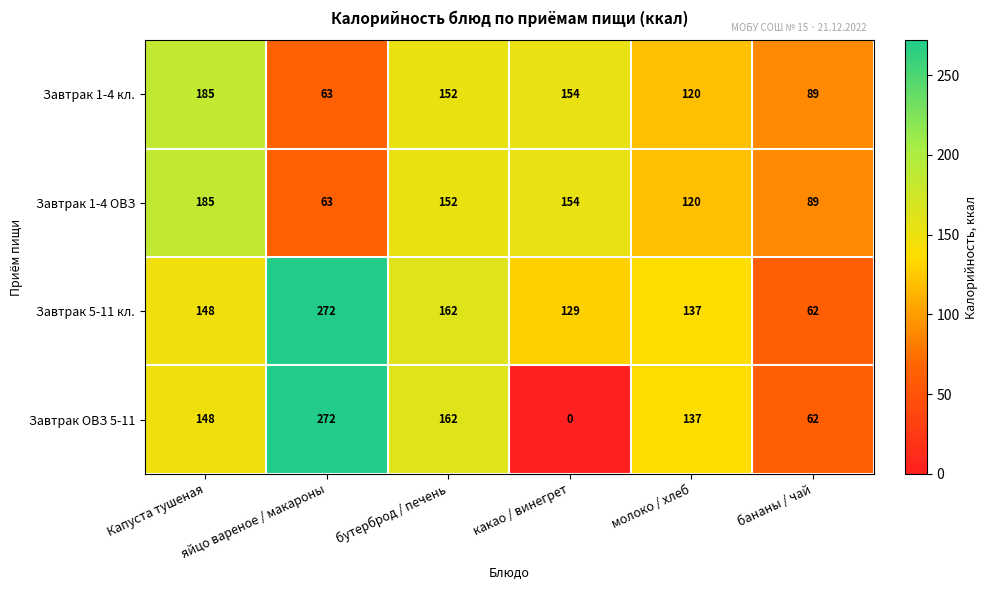

What is the difference between the maximum and minimum values in the Завтрак 1-4 кл. series?

122